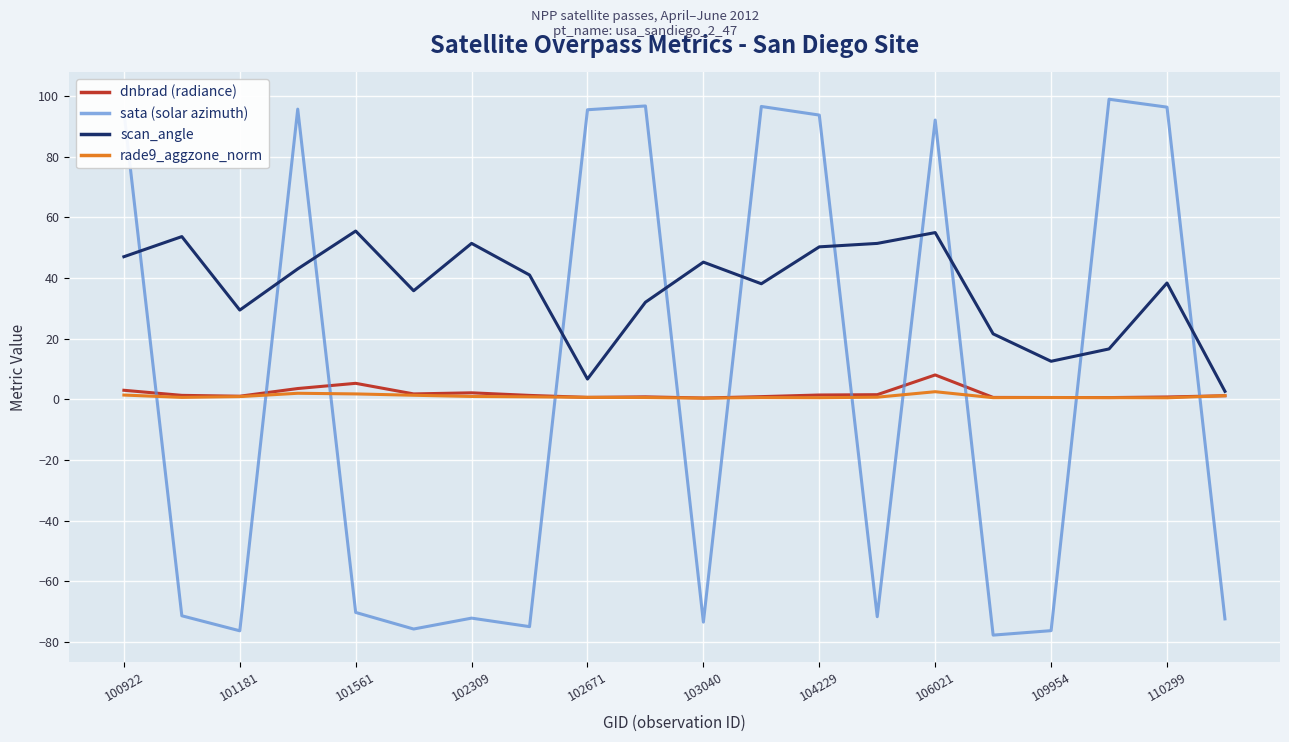

Does the chart display data point markers on the line(s)?

No